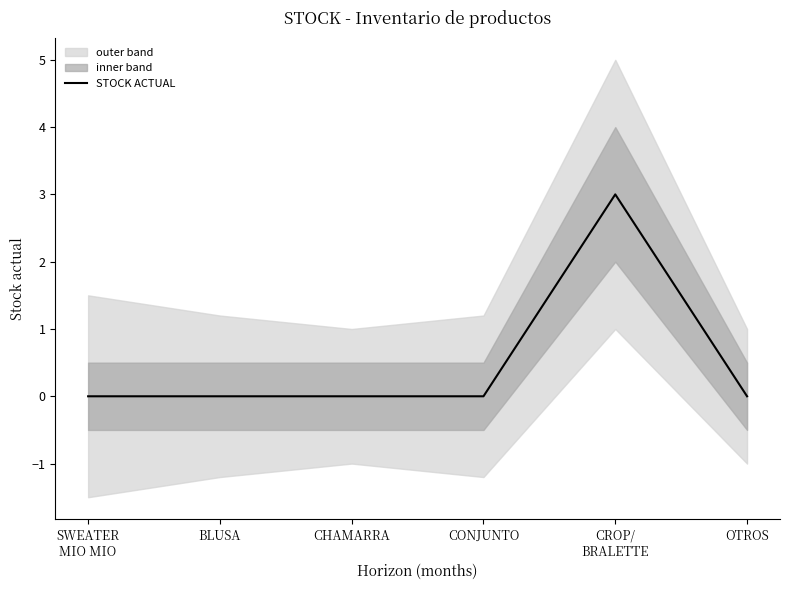

What is the sum of all values?

3